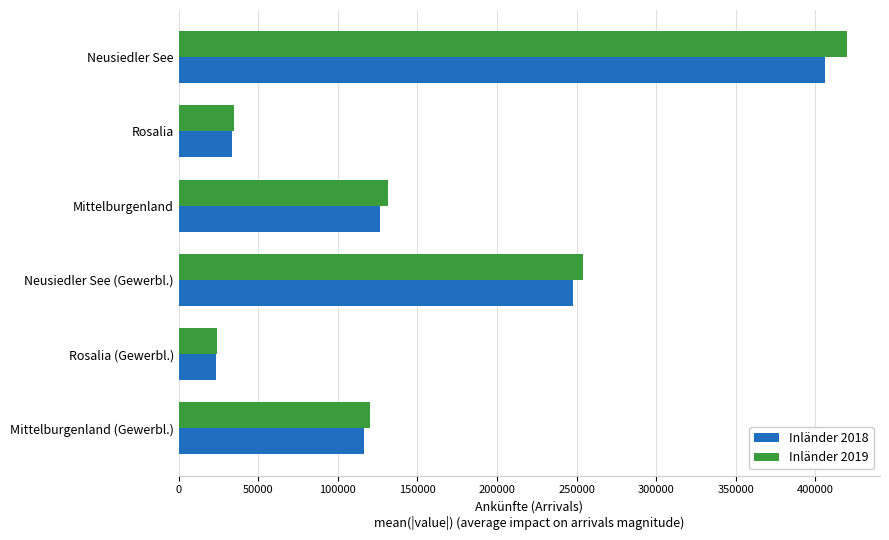

At which category is the sum across all series the highest?

Neusiedler See